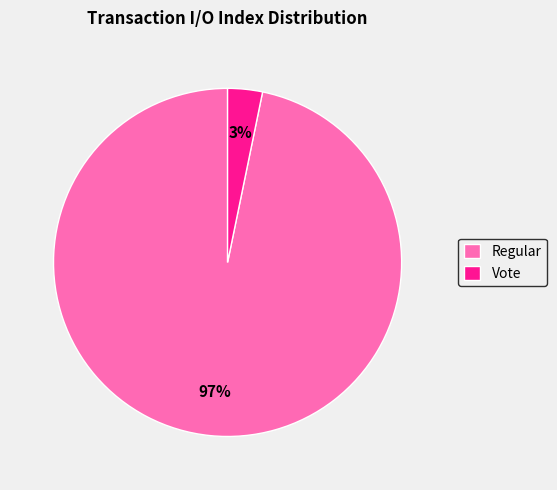

The Regular slice represents 97% of the pie. True or false?

True